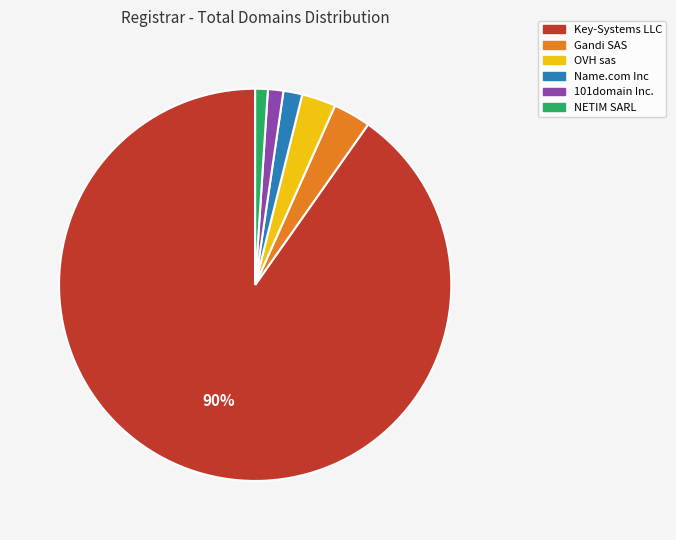

Is it true that NETIM SARL is 11% of the pie?

False